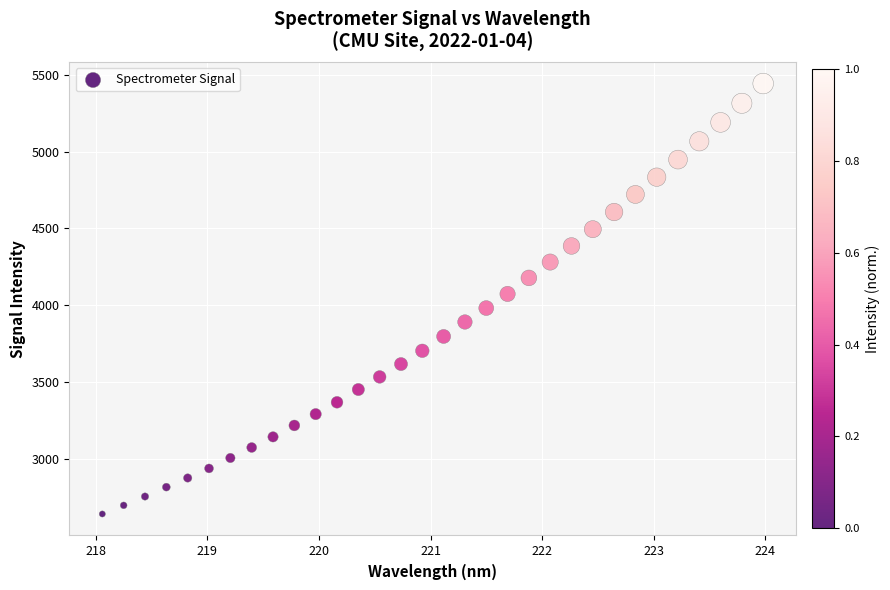

What is the range of Y values (max minus min)?

2799.7